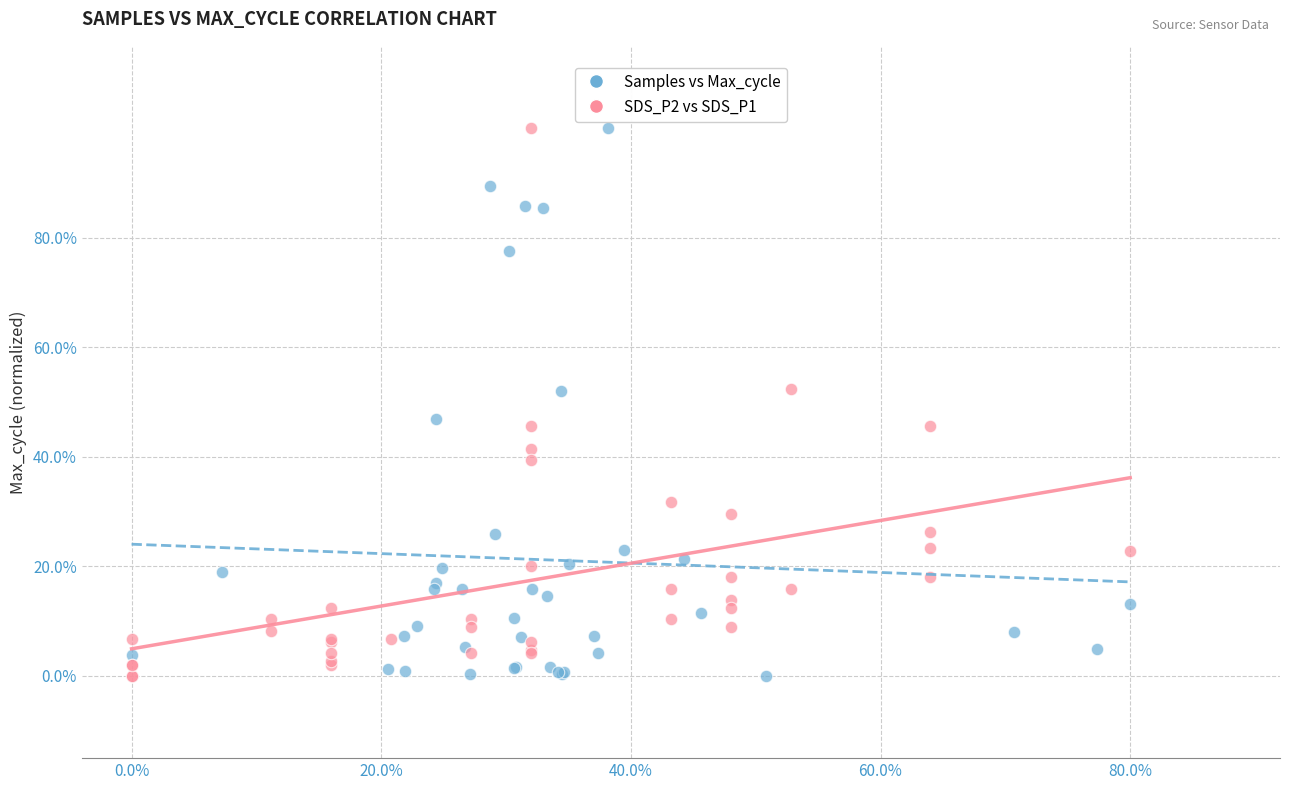

What are all the series names shown in the legend?

Samples vs Max_cycle, SDS_P2 vs SDS_P1